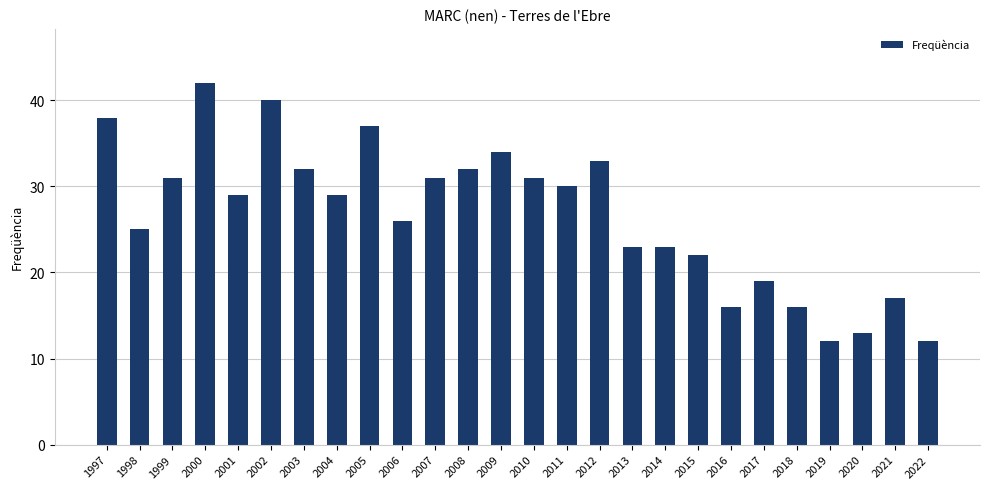

What is the approximate value at 2014, to the nearest 10?

20